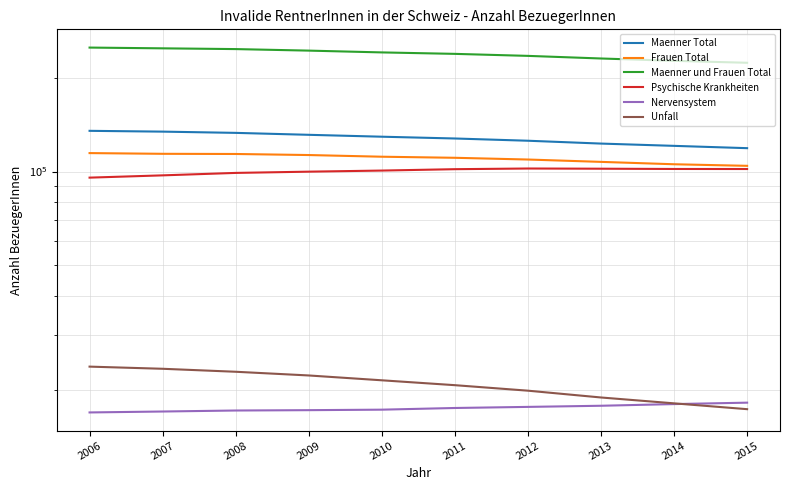

At which label does Psychische Krankheiten first exceed 101766?

2012